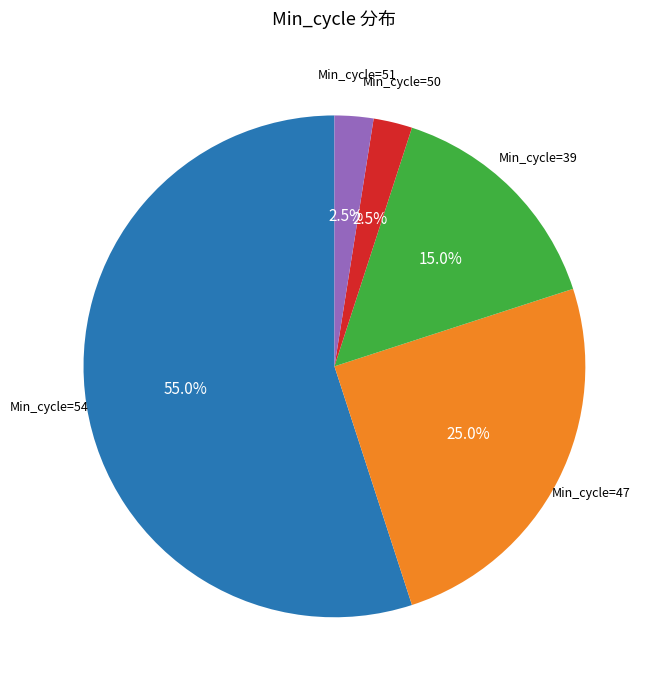

Between Min_cycle=50 and Min_cycle=47, which is larger?

Min_cycle=47